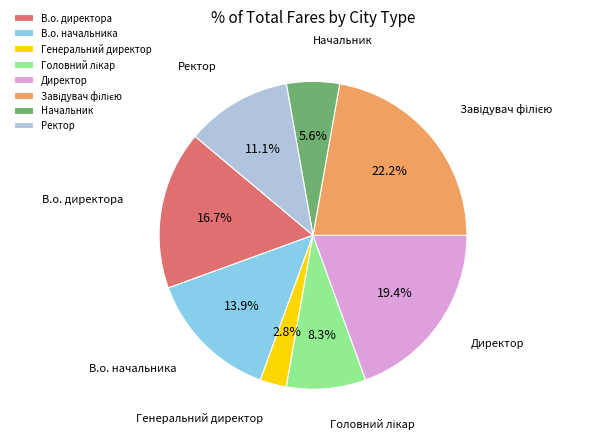

How many slices are in this pie chart?

8